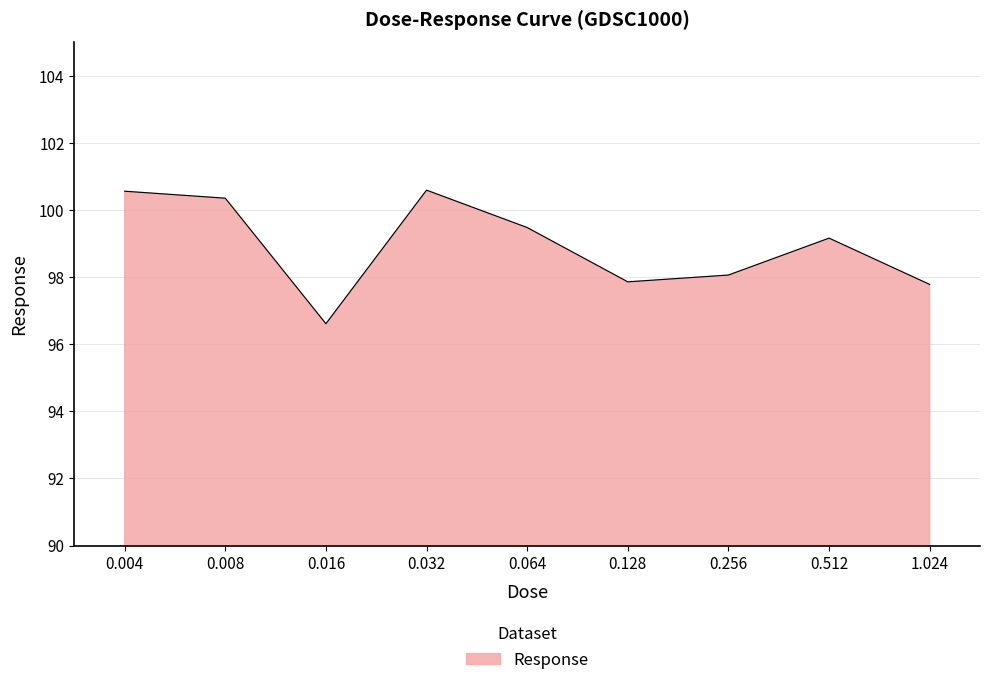

What is the maximum value shown in the chart?

100.6